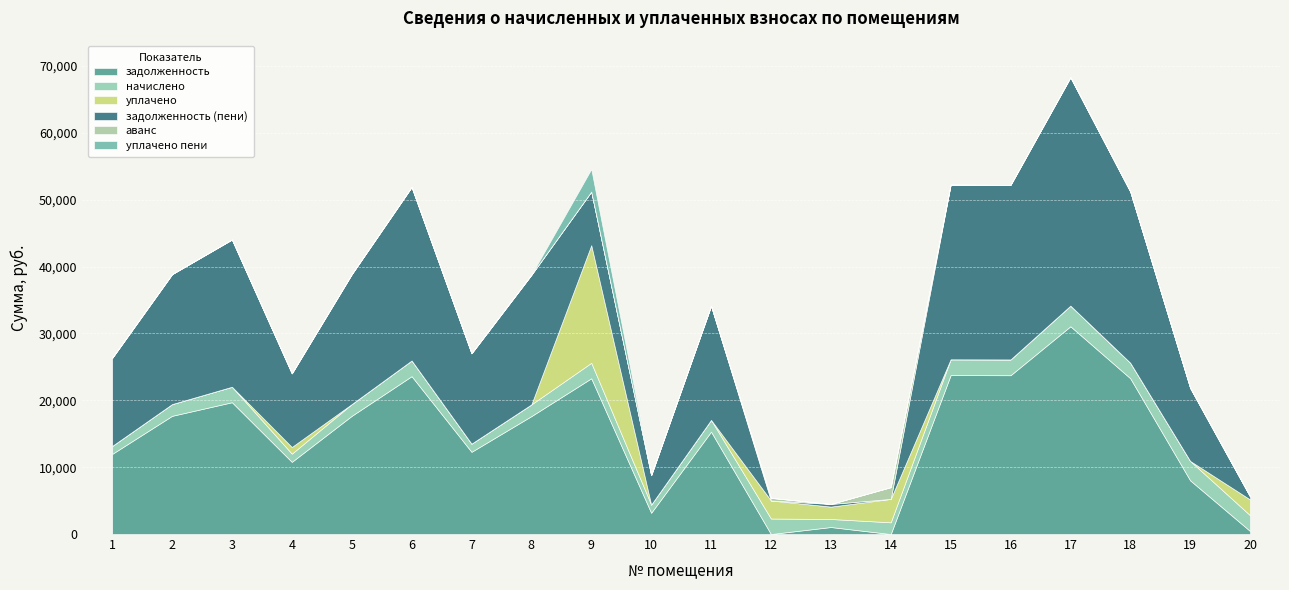

How many data points in уплачено пени are above 0?

2